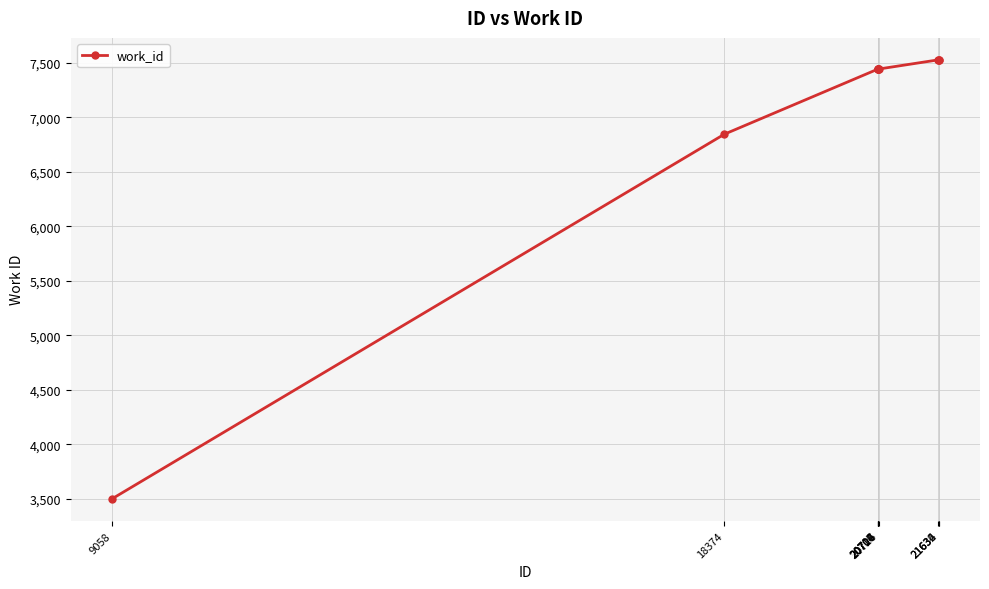

What is the value of the 8th point from the left?

7526